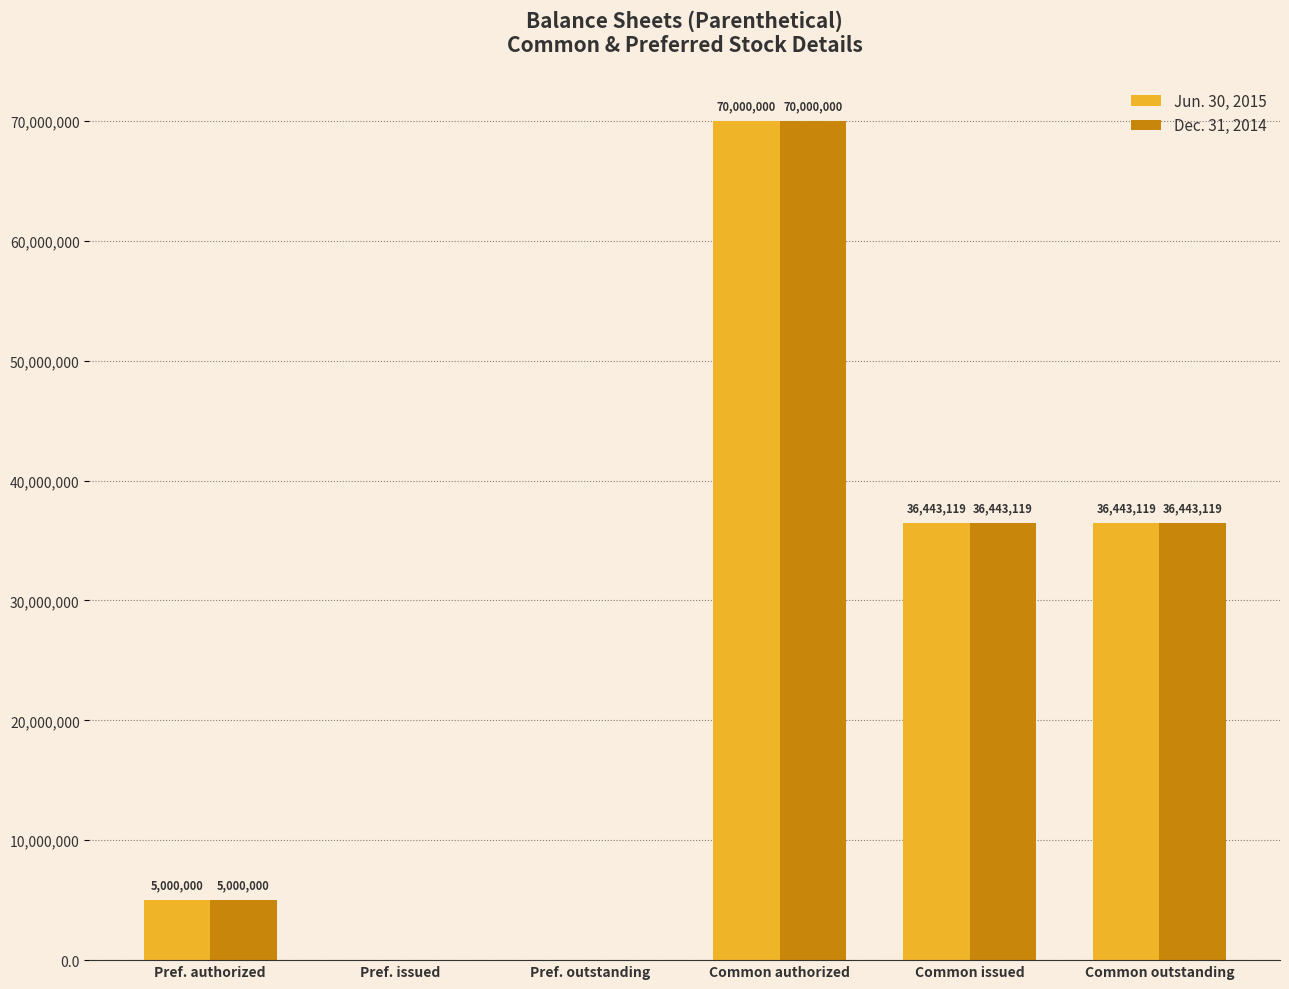

What is the maximum value shown in the chart?

70000000